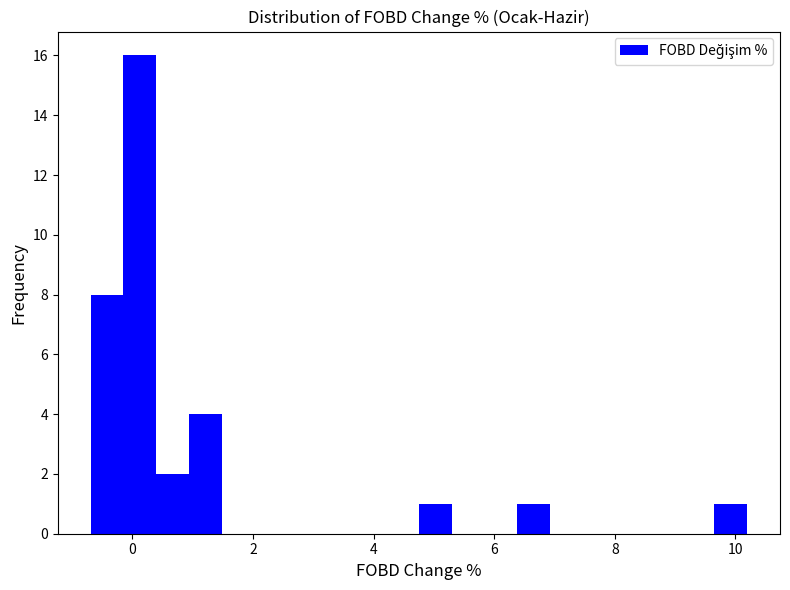

Around what value on the x-axis is the tallest bar? Give the approximate position of its centre, as read against the axis.

0.2